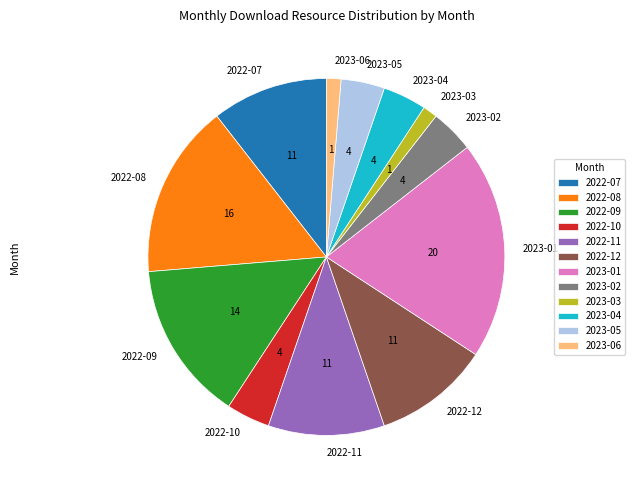

Is the sum of 2022-11 and 2022-07 greater than half?

No